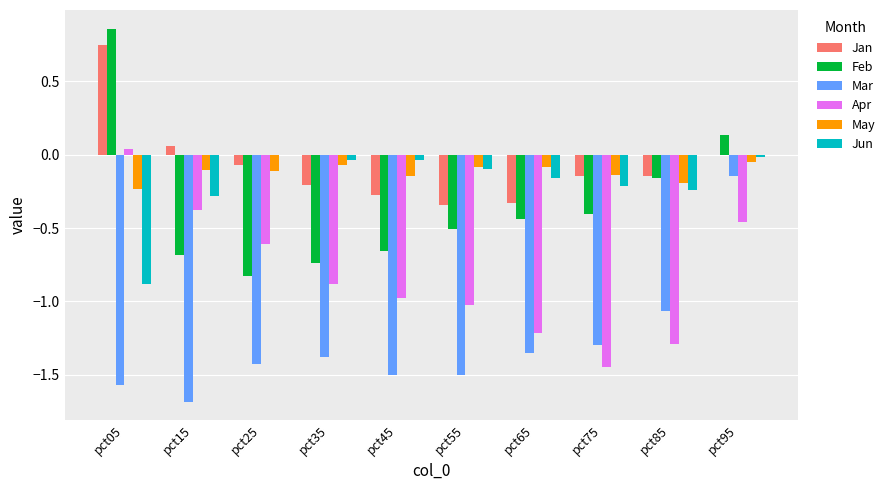

What is the spread (max minus min) of values at pct75?

1.3